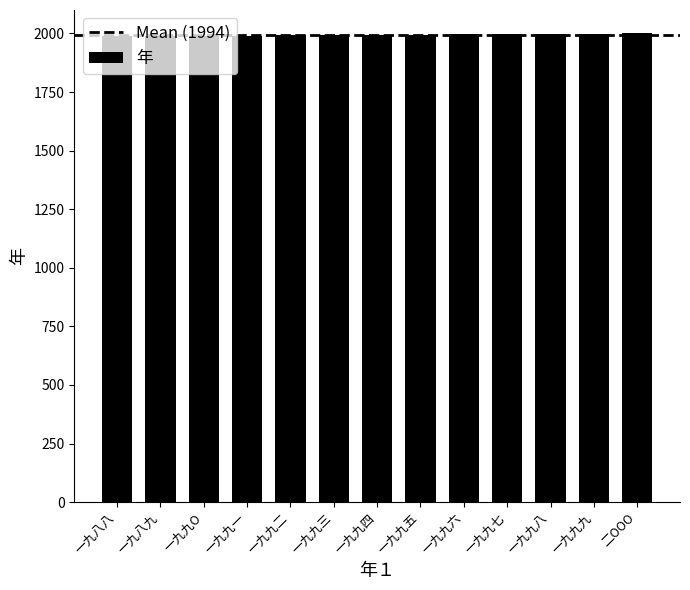

What is the maximum value shown in the chart?

2000